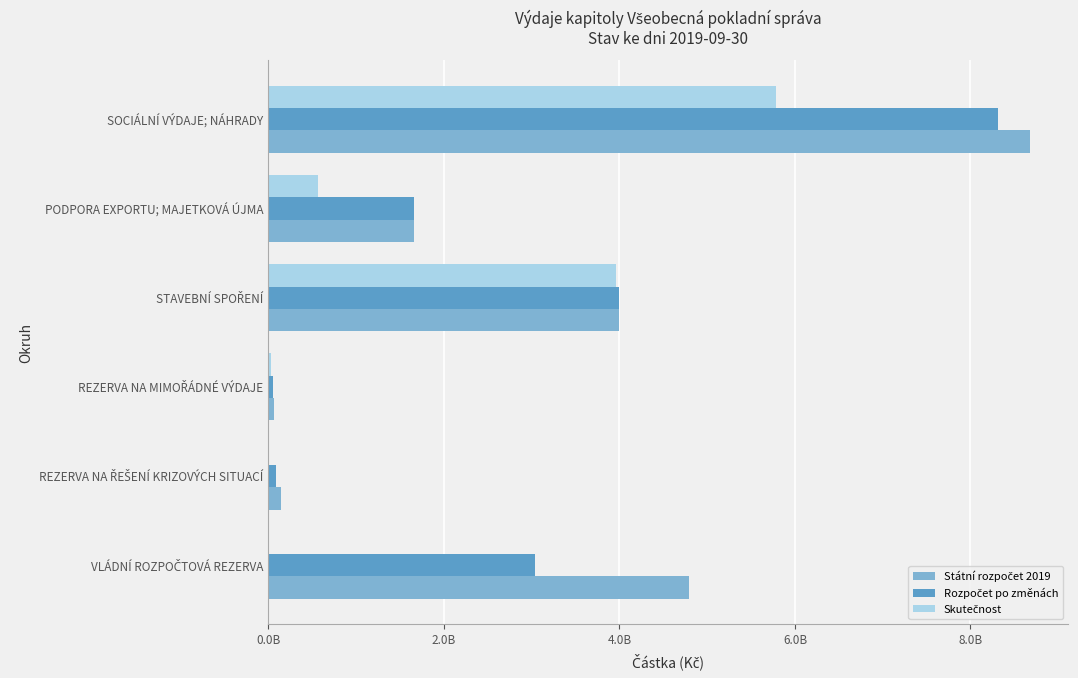

What is the value of the Státní rozpočet 2019 bar at the 2nd from the left?

140000000.0